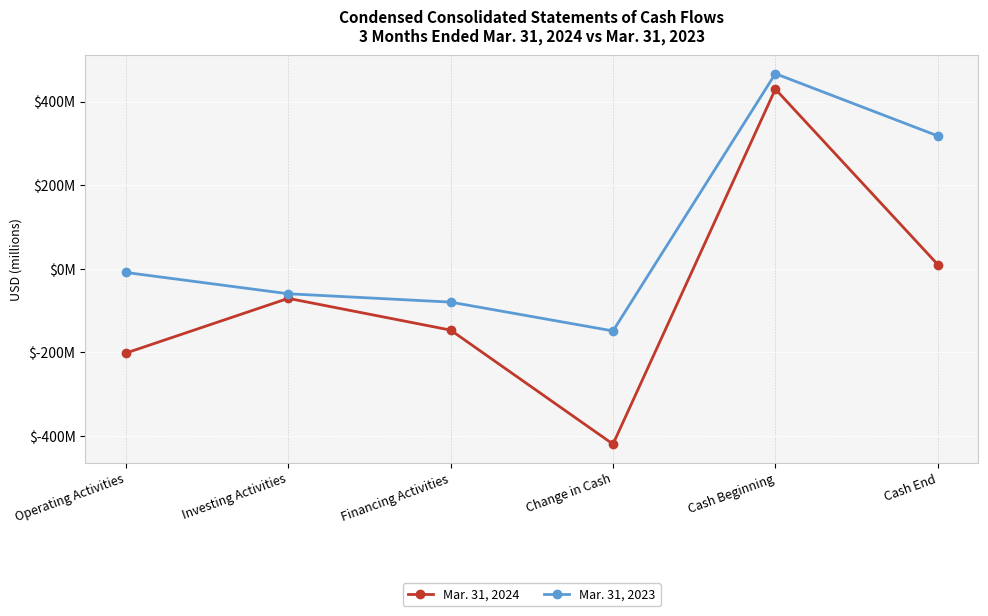

What are all the series names shown in the legend?

Mar. 31, 2024, Mar. 31, 2023